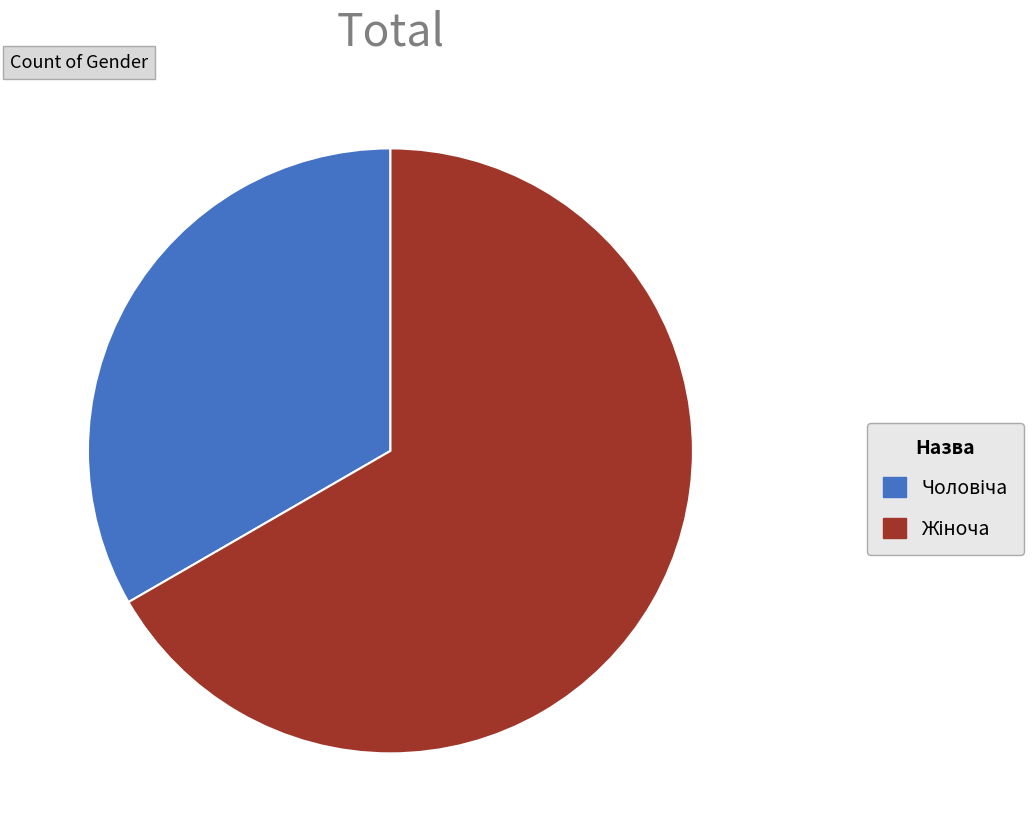

Is there a majority slice in this chart?

Yes